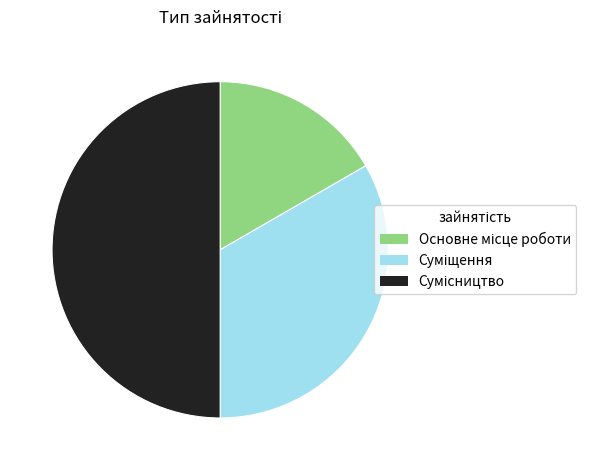

Is it true that Суміщення is 33% of the pie?

True